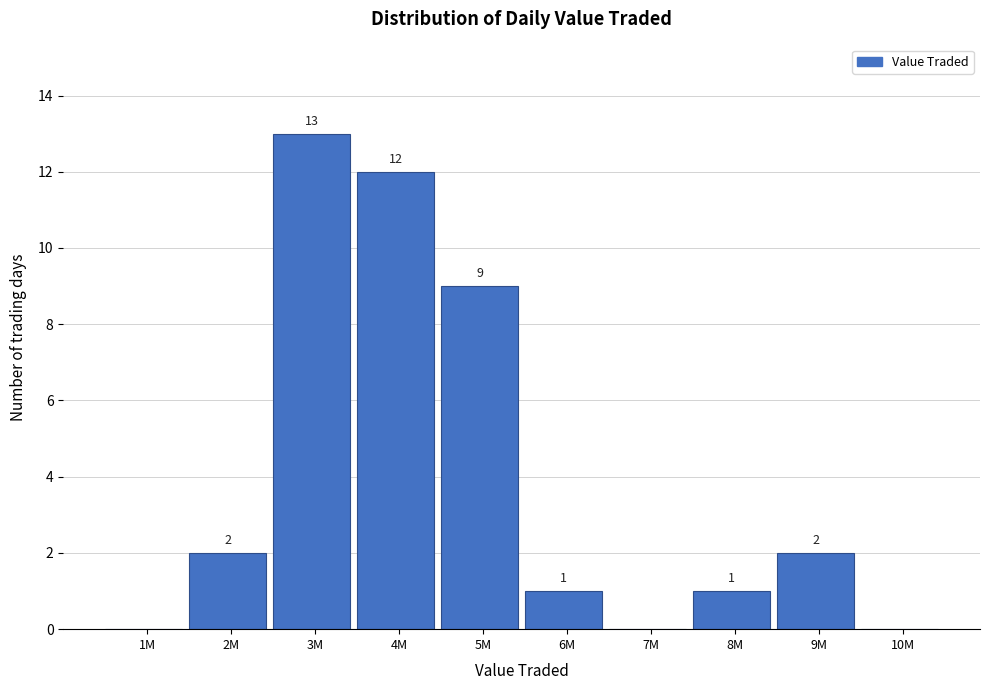

Reading left to right, extract all data points from this chart.

1M=0	2M=2	3M=13	4M=12	5M=9	6M=1	7M=0	8M=1	9M=2	10M=0